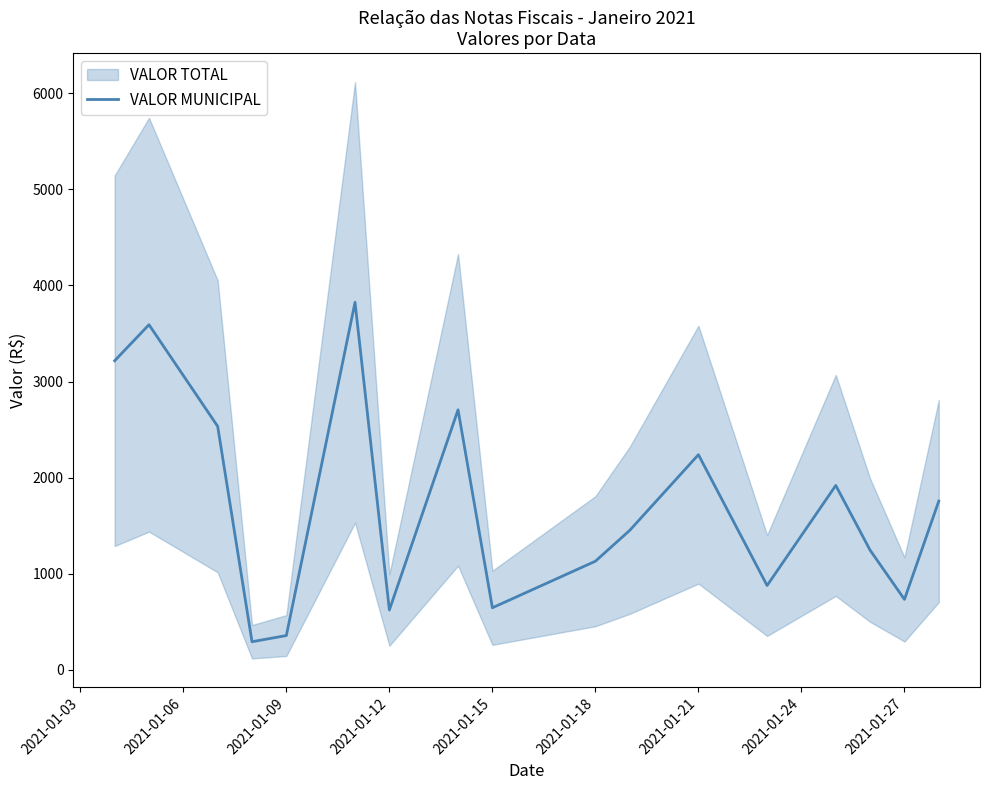

Reading left to right, transcribe all the data shown in this chart.

3216.2	3591.5	2533.2	290.0	354.4	3824.9	620.6	2705.1	643.7	1128.6	1450.0	2237.9	875.5	1917.8	1243.3	731.0	1755.0